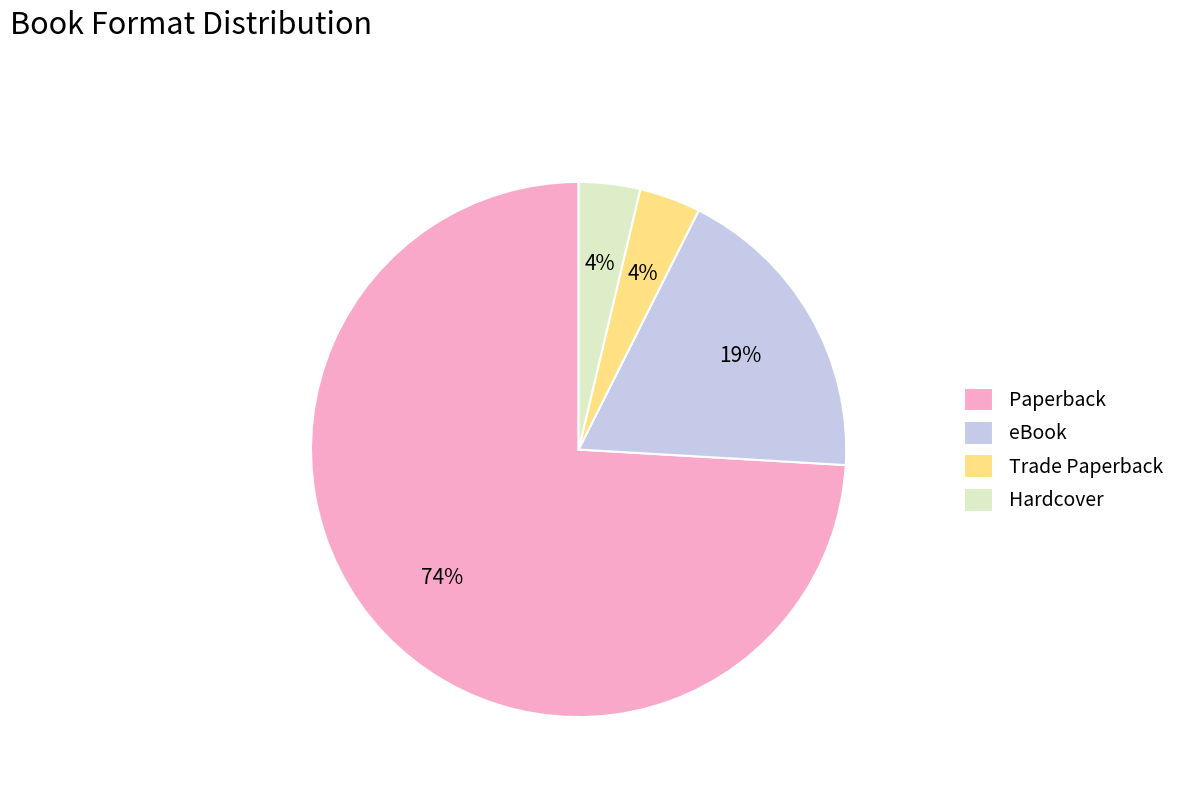

To the nearest percent, what is the average slice percentage?

25%